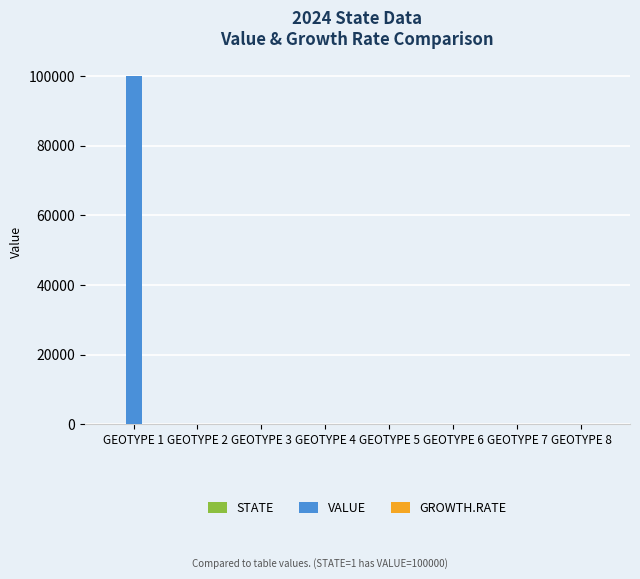

Between GEOTYPE 1 and GEOTYPE 5, which series saw the biggest shift?

VALUE